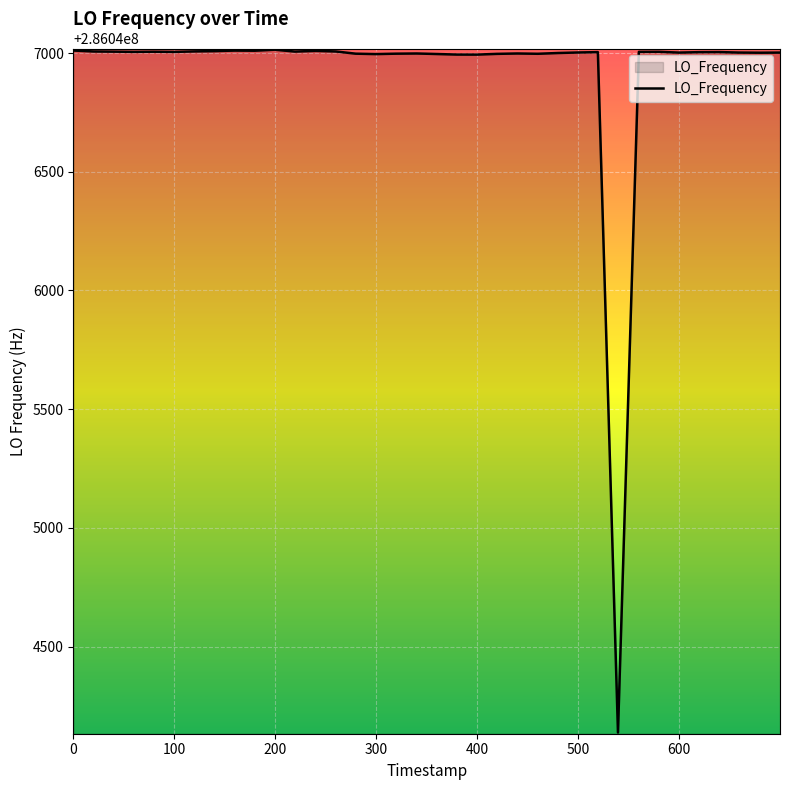

What is the smallest value displayed?

286044138.7